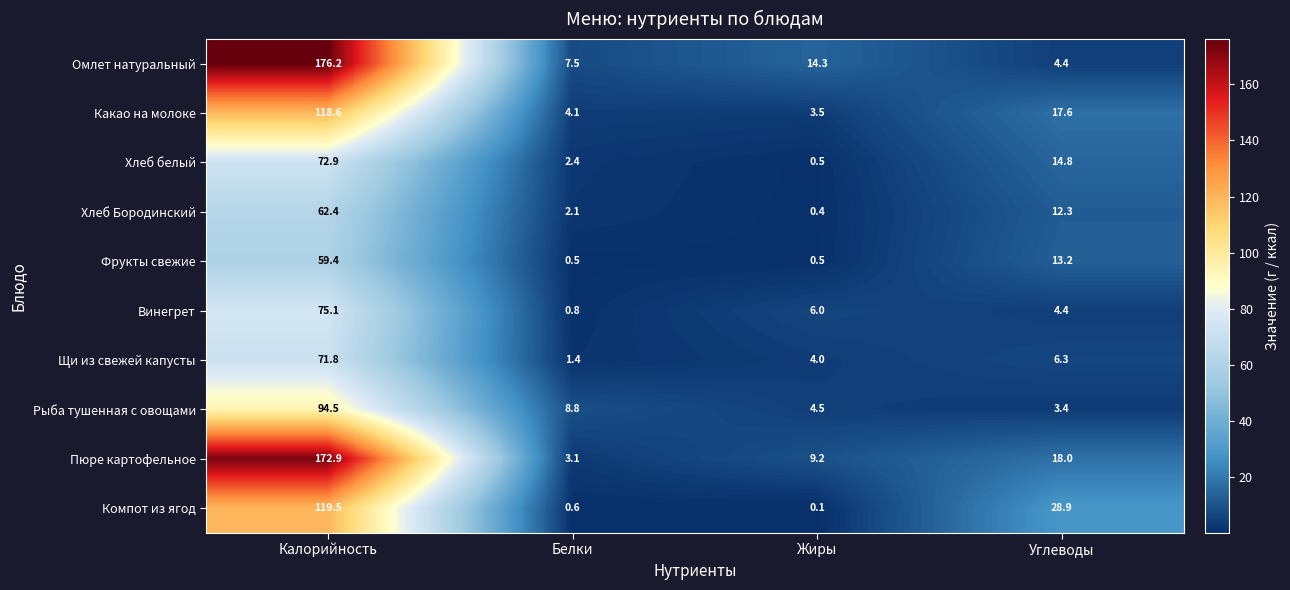

Which series has the largest total across all categories?

Пюре картофельное